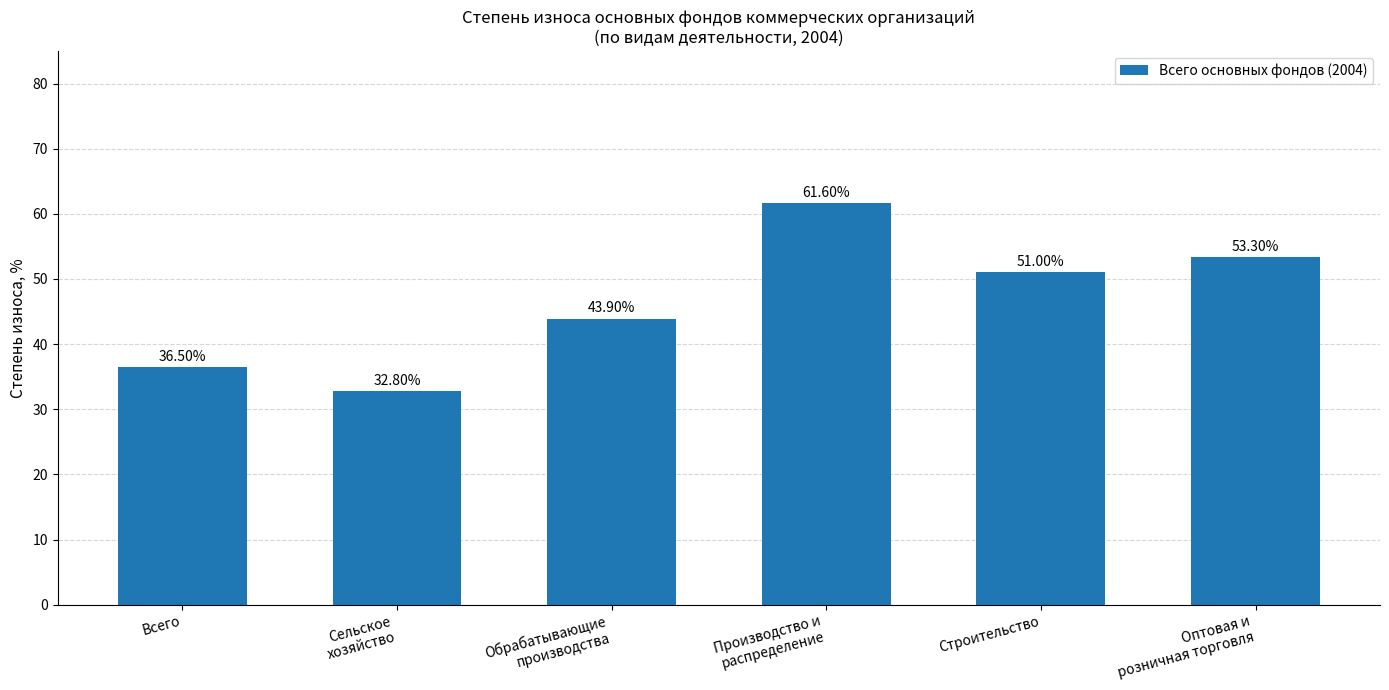

How many data points does each series have?

6